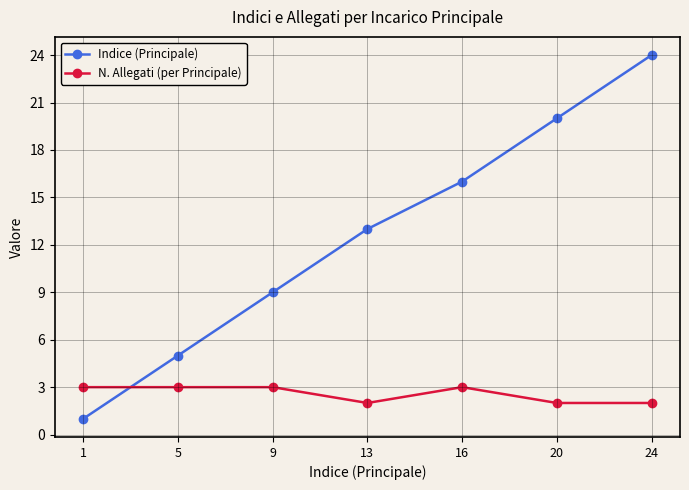

True or false: Indice (Principale) and N. Allegati (per Principale) cross at least once.

True